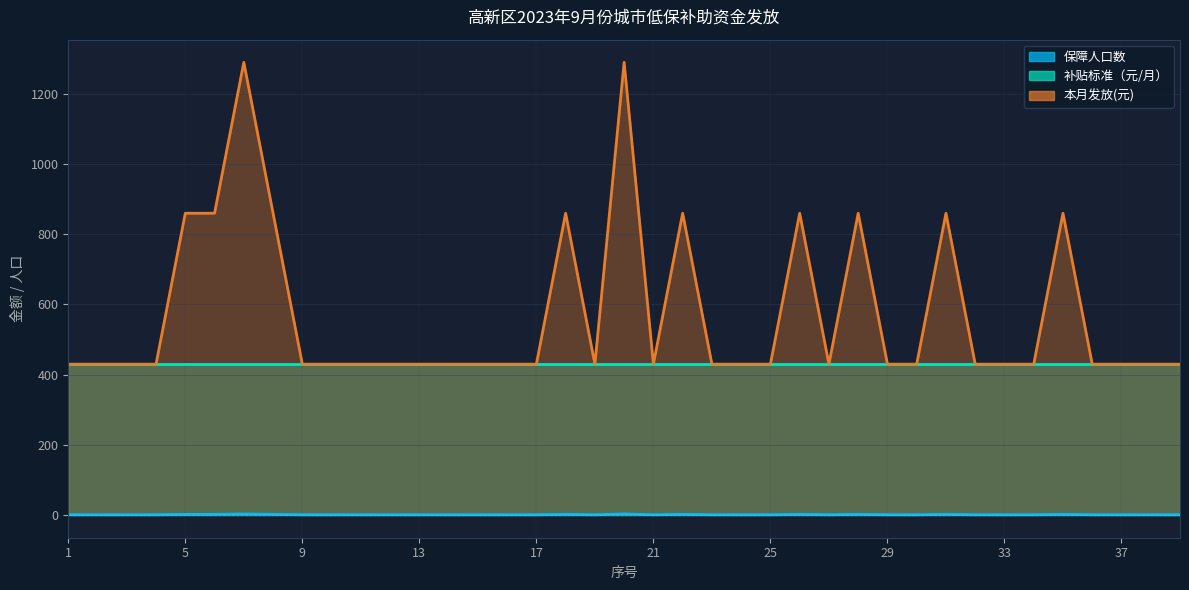

What is the difference between the maximum and minimum values in the 保障人口数 series?

2